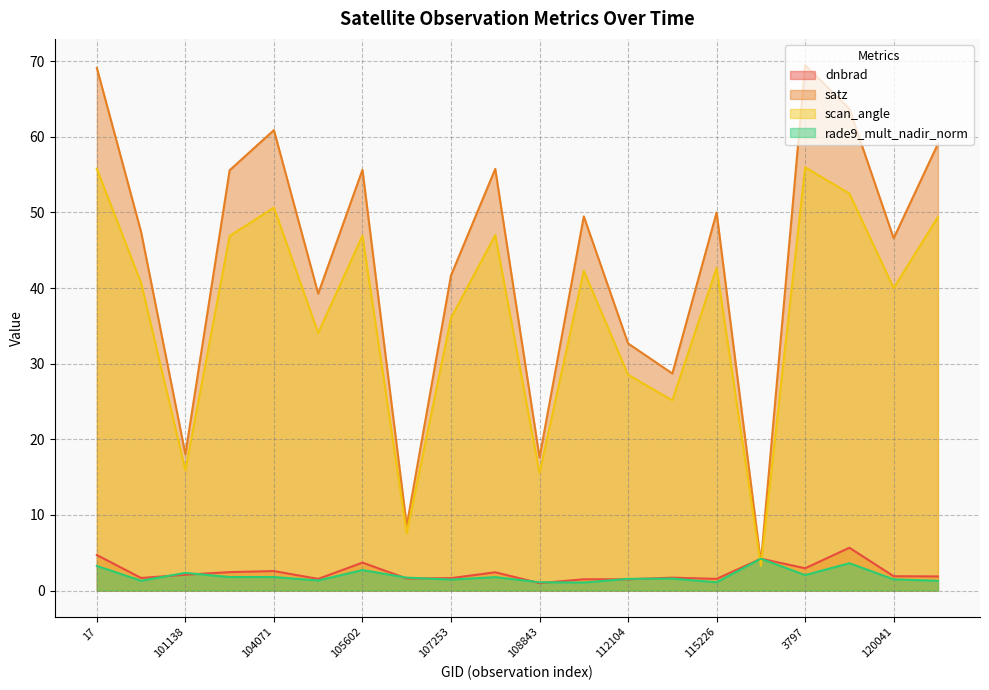

What is the label of the 7th point from the right?

113644